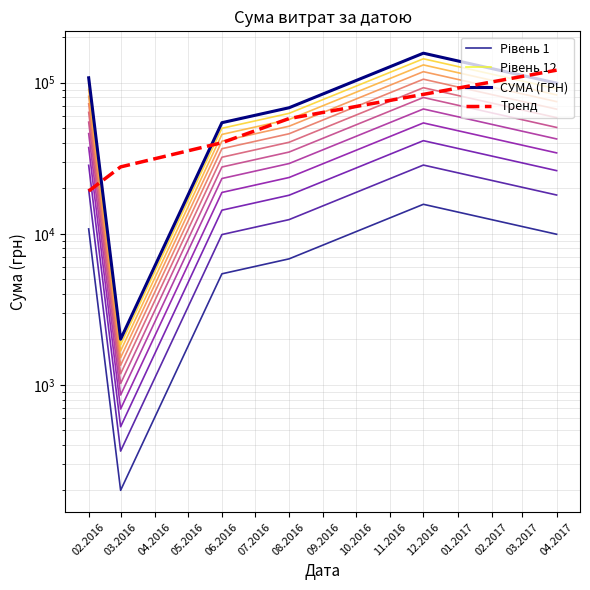

Rank the series by their maximum value, from lowest to highest.

Рівень 1, Тренд, Рівень 12, СУМА (ГРН)